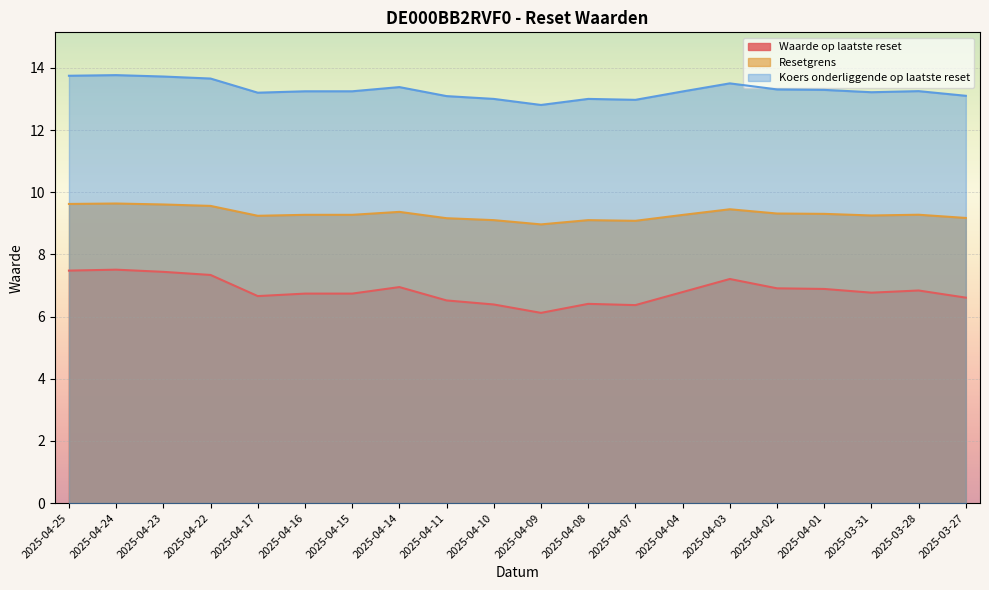

At which label does Resetgrens reach its peak?

2025-04-24